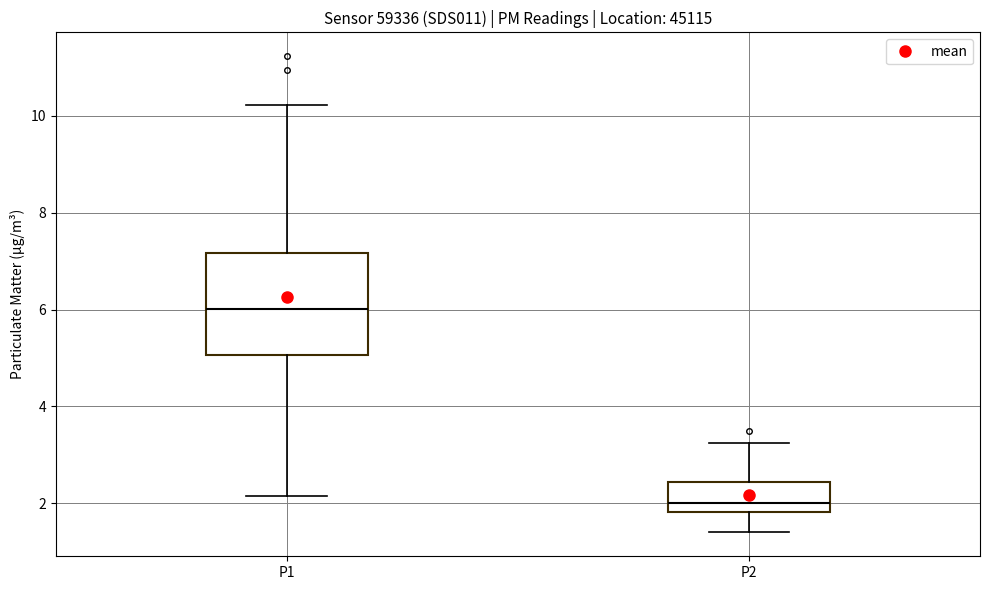

Where is the lower edge of the box for P1 on the y-axis? The values are not printed on the chart, so give them approximately, as read against the axis.

5.0